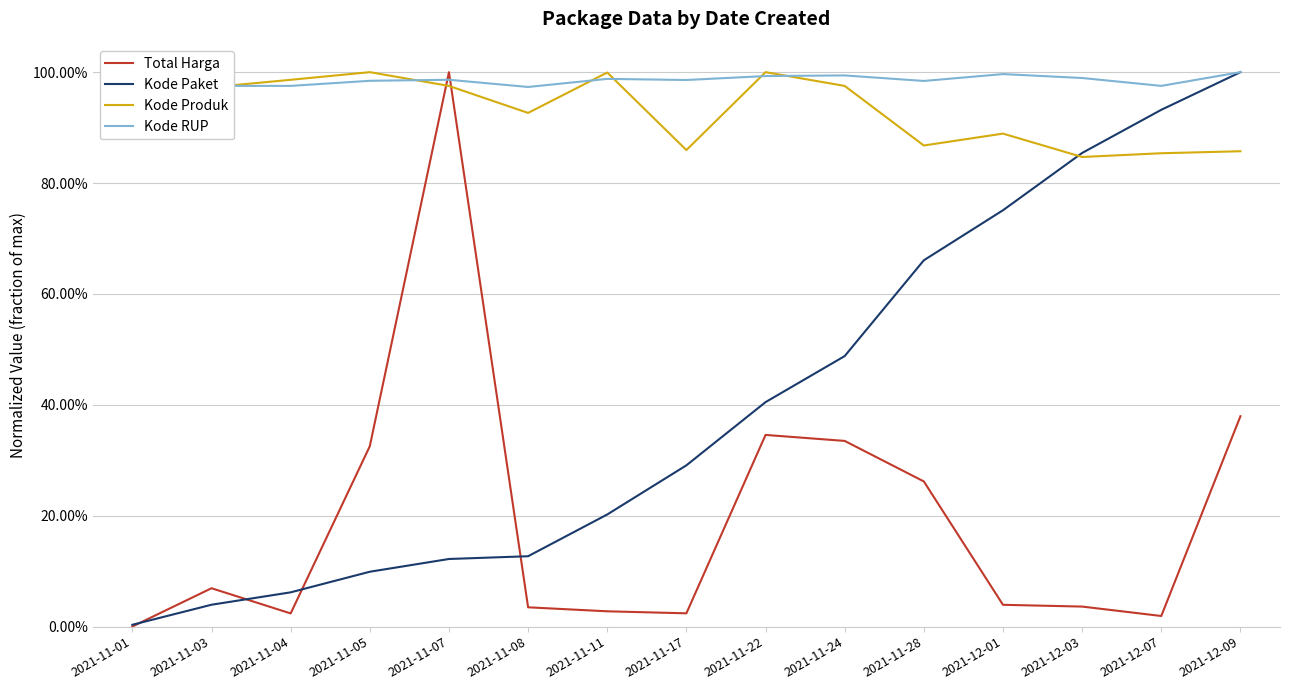

What are all the series names shown in the legend?

Total Harga, Kode Paket, Kode Produk, Kode RUP